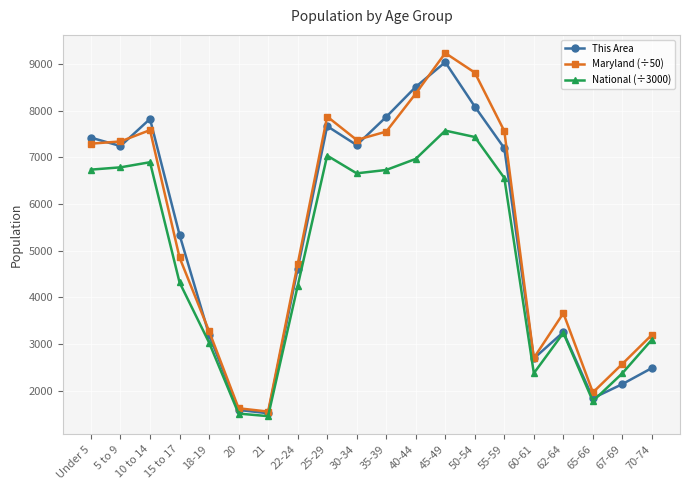

What is the difference between the highest and lowest values at 50-54?

1379.7